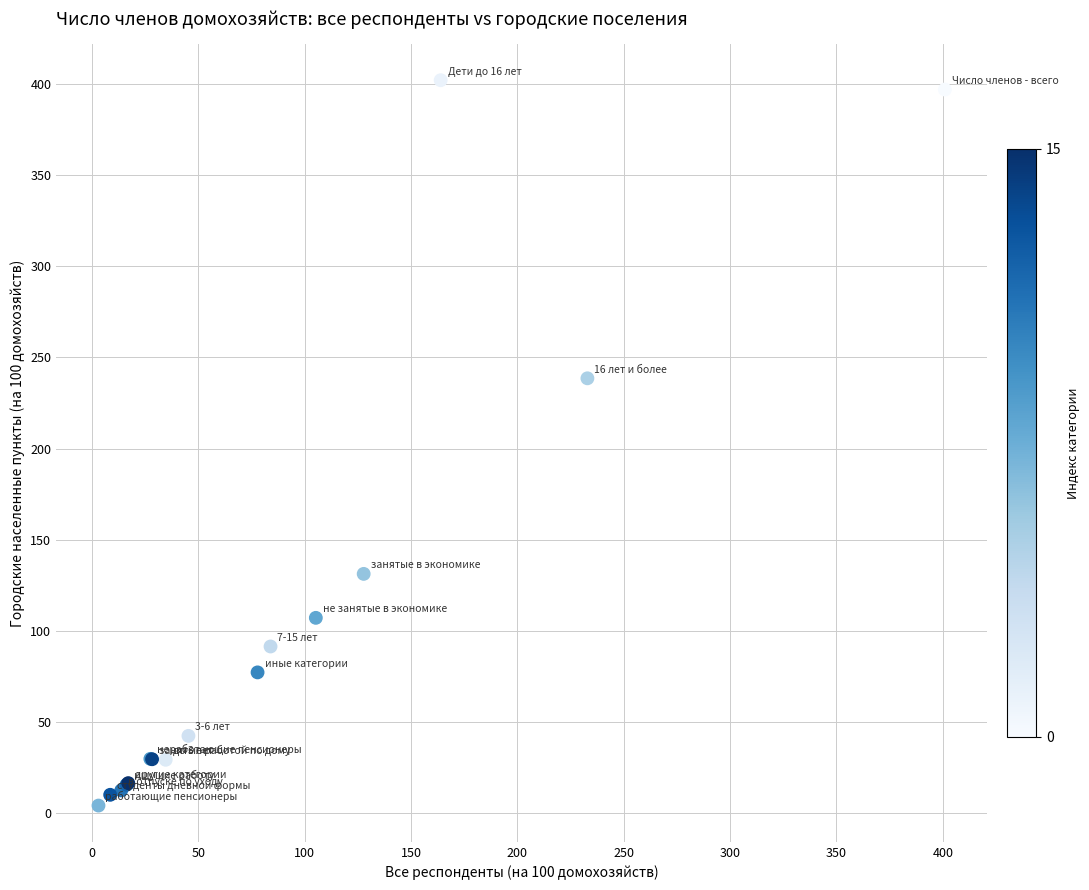

What Y value in the scatter plot is closest to 203?

238.5